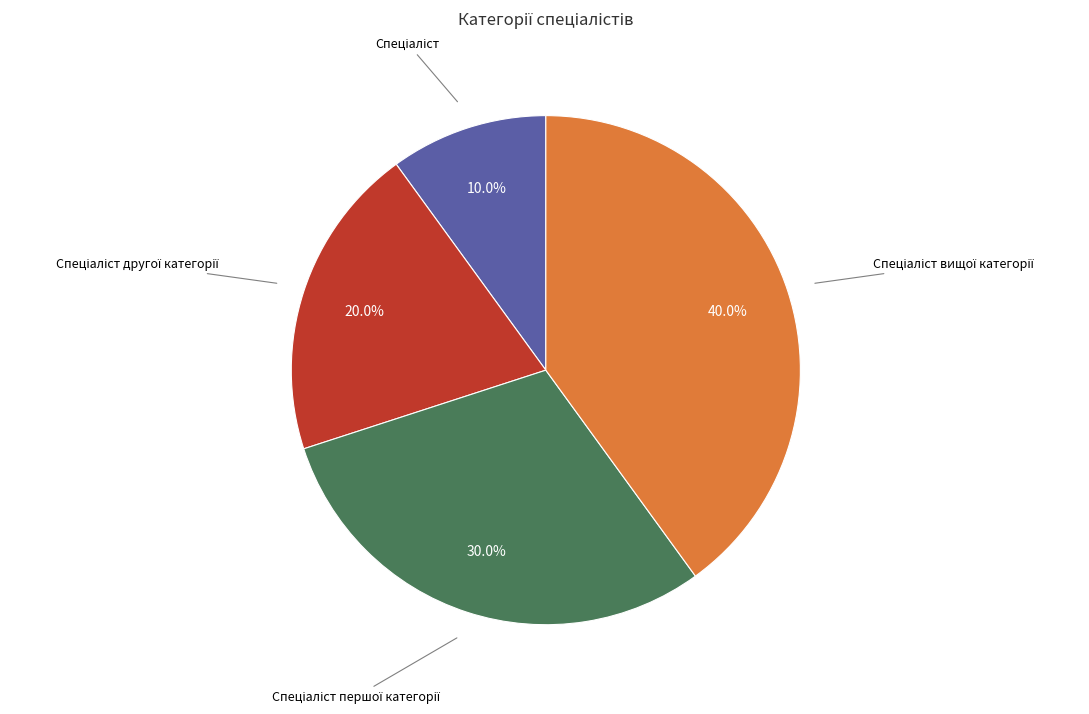

How many segments does this pie chart have?

4